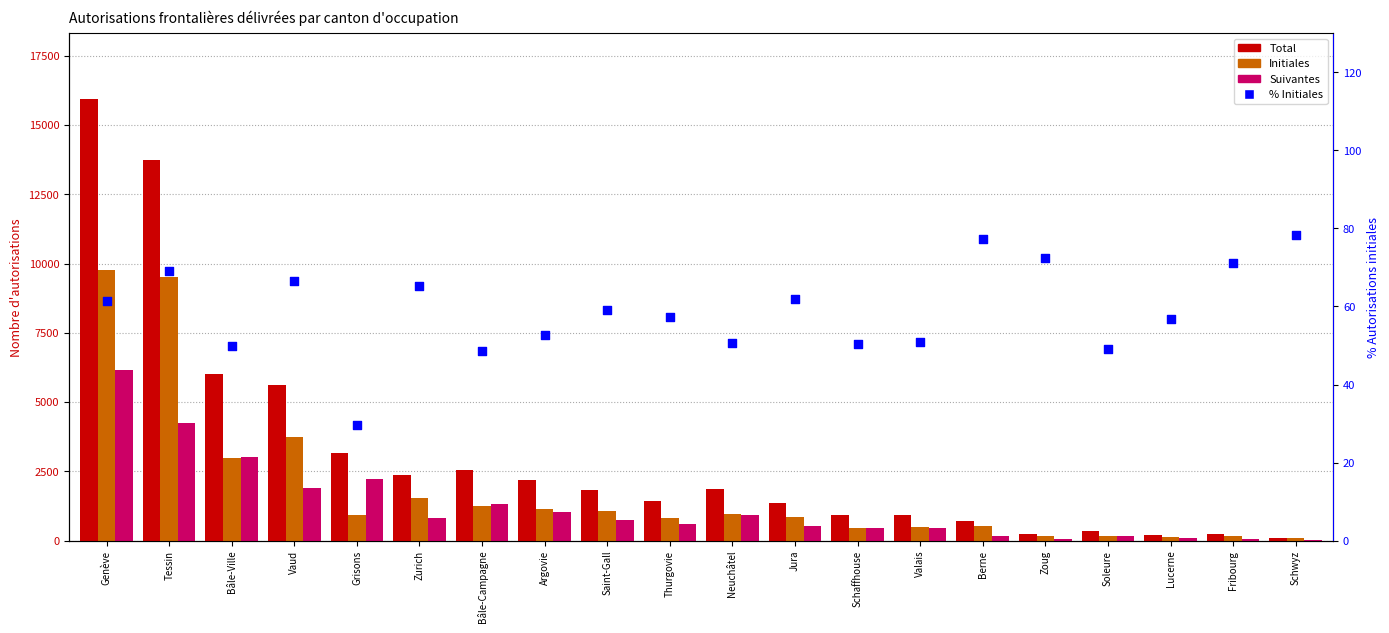

What is the total value across all series at Tessin?

27569.1